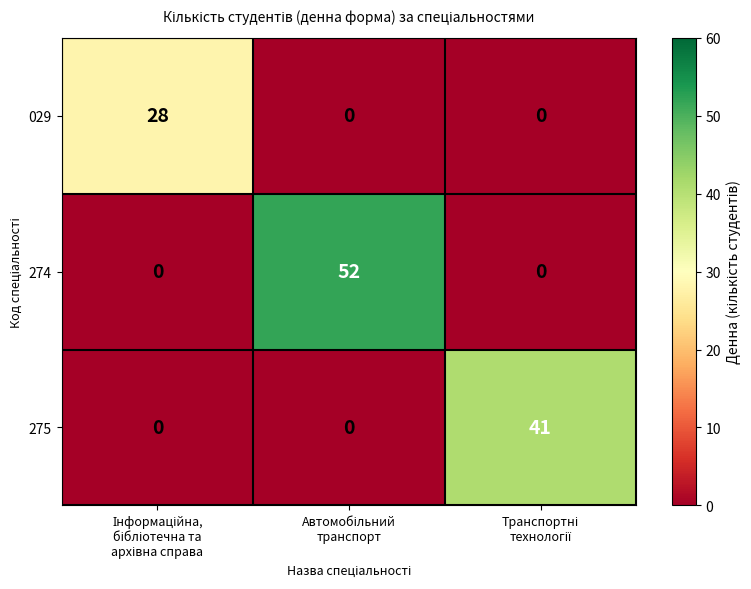

Reading left to right, extract all data points from this chart.

029: 28	0	0
274: 0	52	0
275: 0	0	41